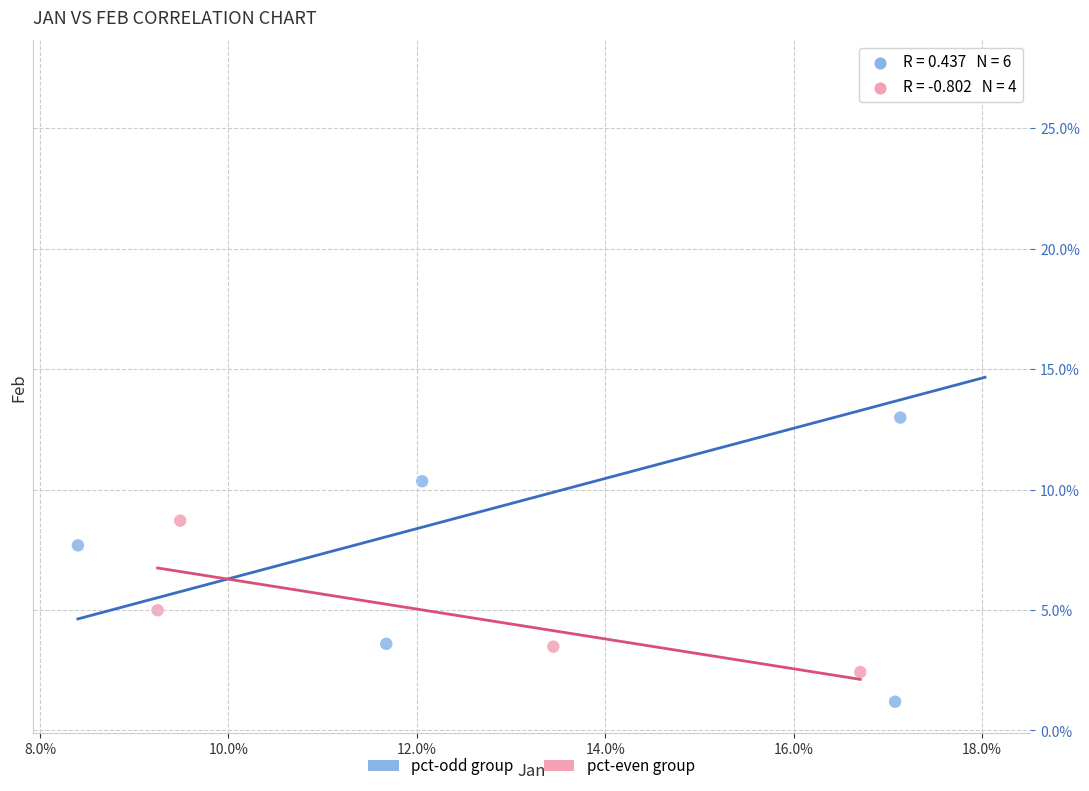

What are all the series names shown in the legend?

pct-odd group, pct-even group